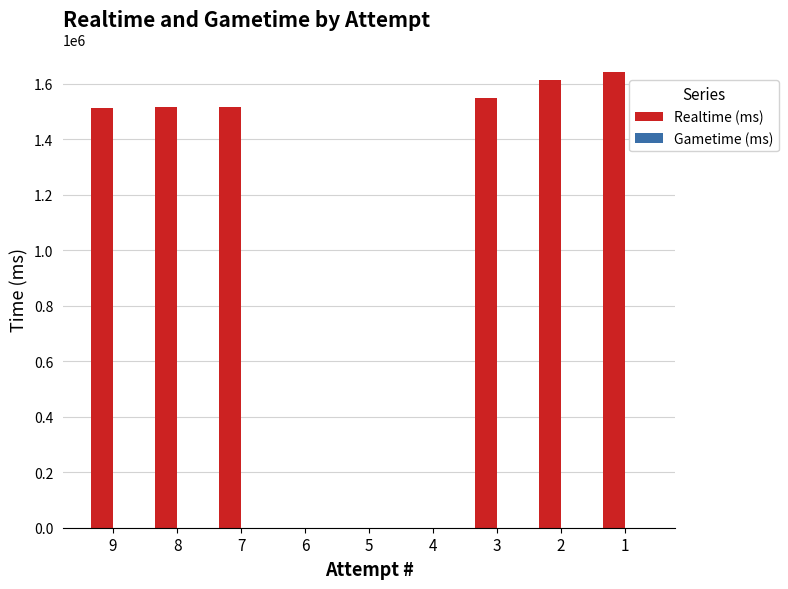

How many categories are shown in the chart?

9